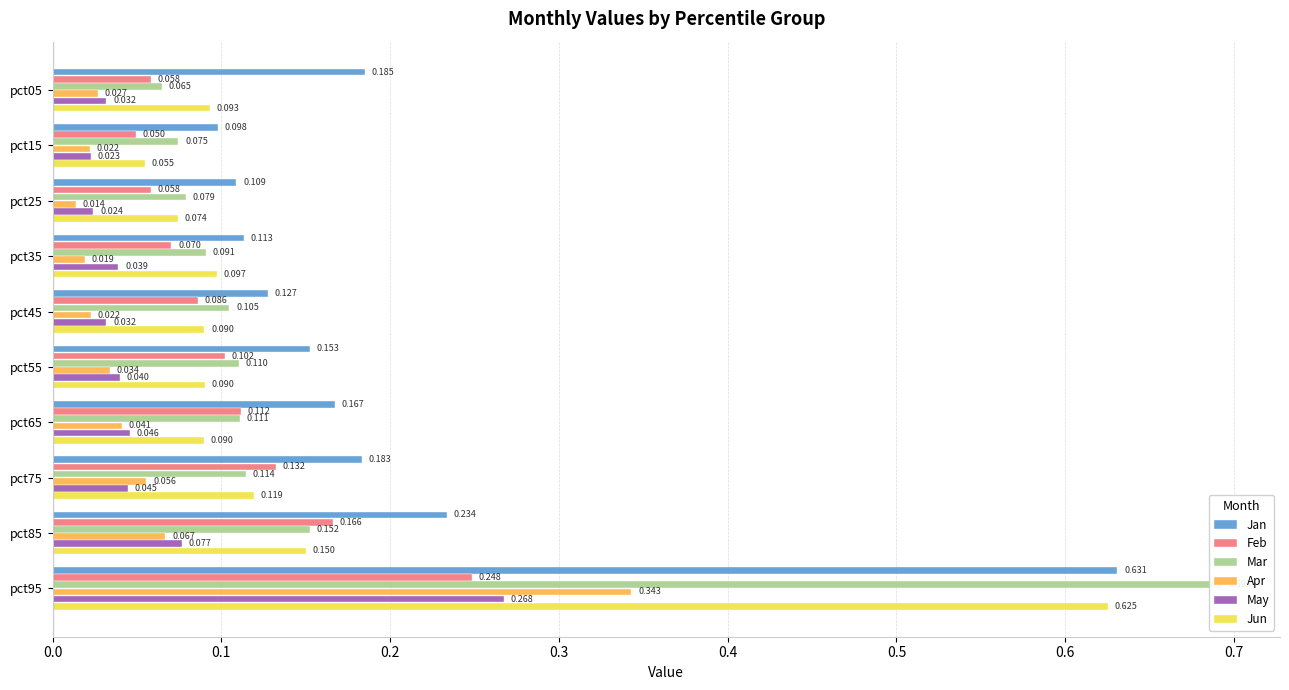

What is the total value across all series at pct95?

2.8